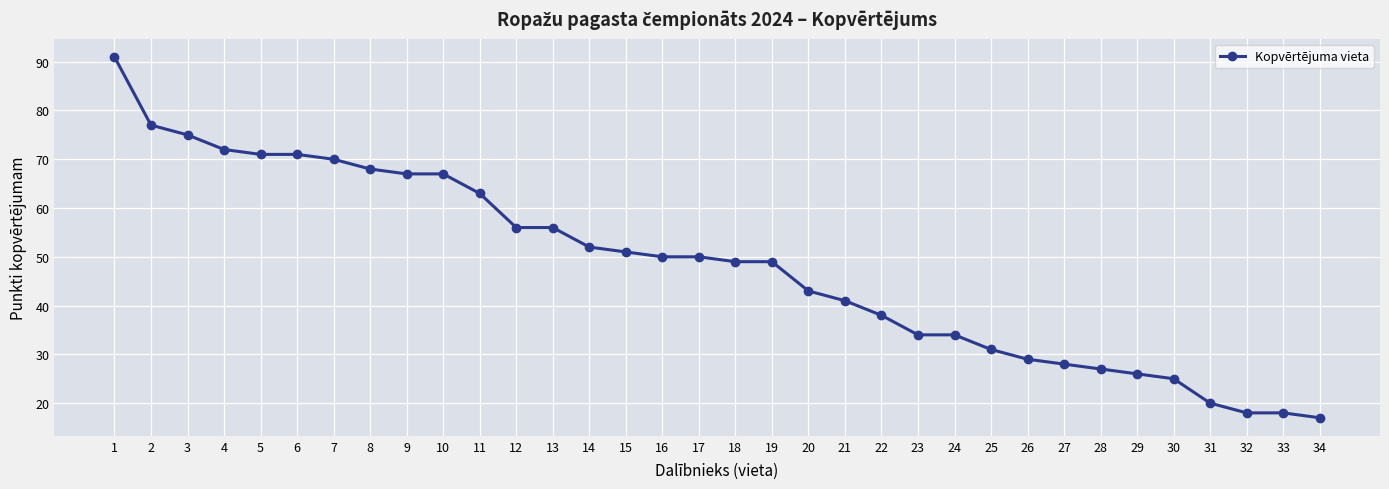

What is the value of the 24th point from the left?

34